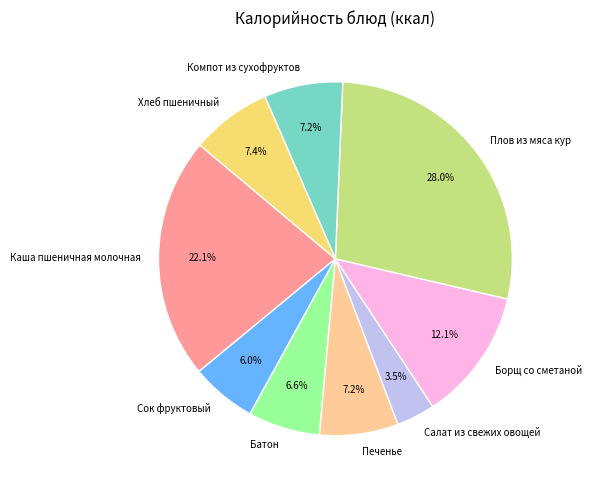

Approximately how many times larger is the value at Каша пшеничная молочная compared to Печенье?

3.1